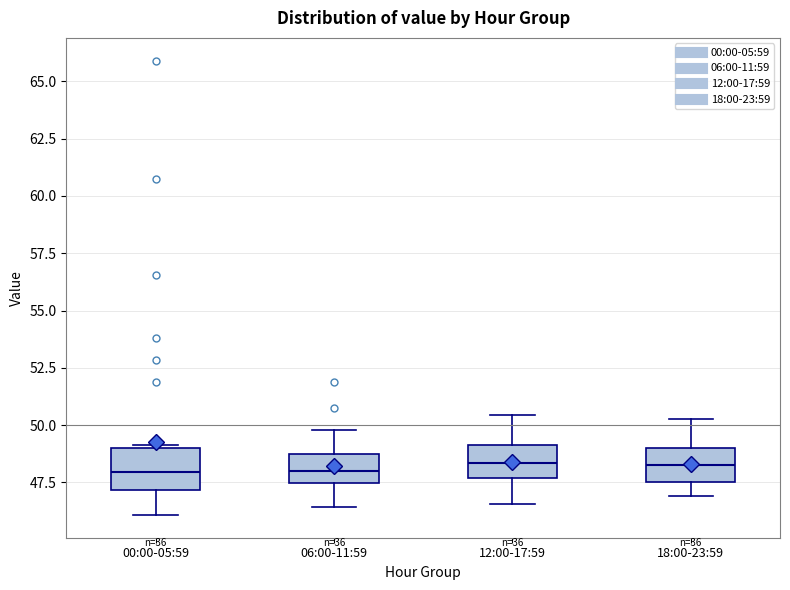

Where is the lower edge of the box for 00:00-05:59 on the y-axis? The values are not printed on the chart, so give them approximately, as read against the axis.

47.0